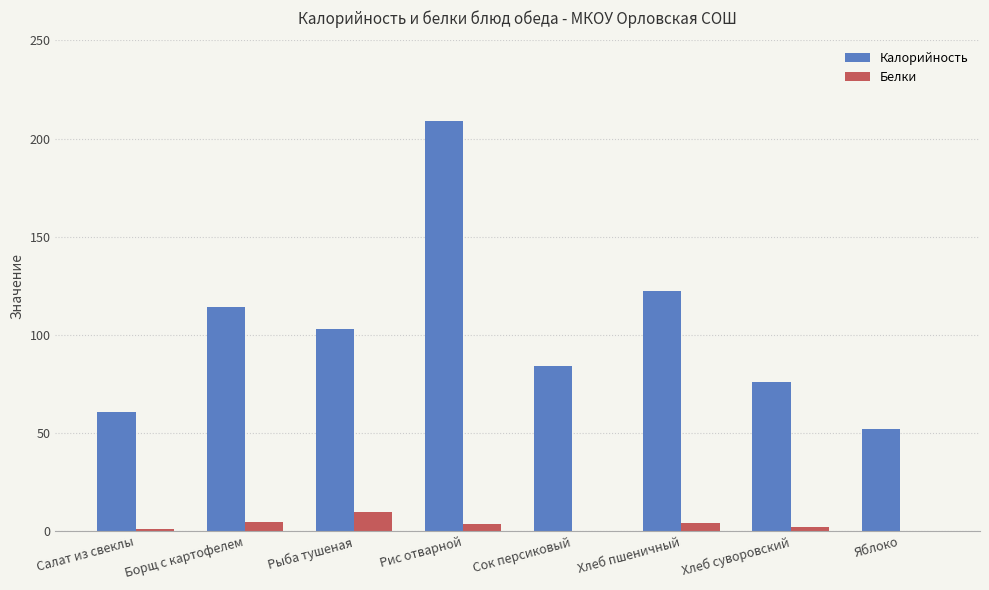

Is it true that Калорийность equals 52.0 at Яблоко?

True